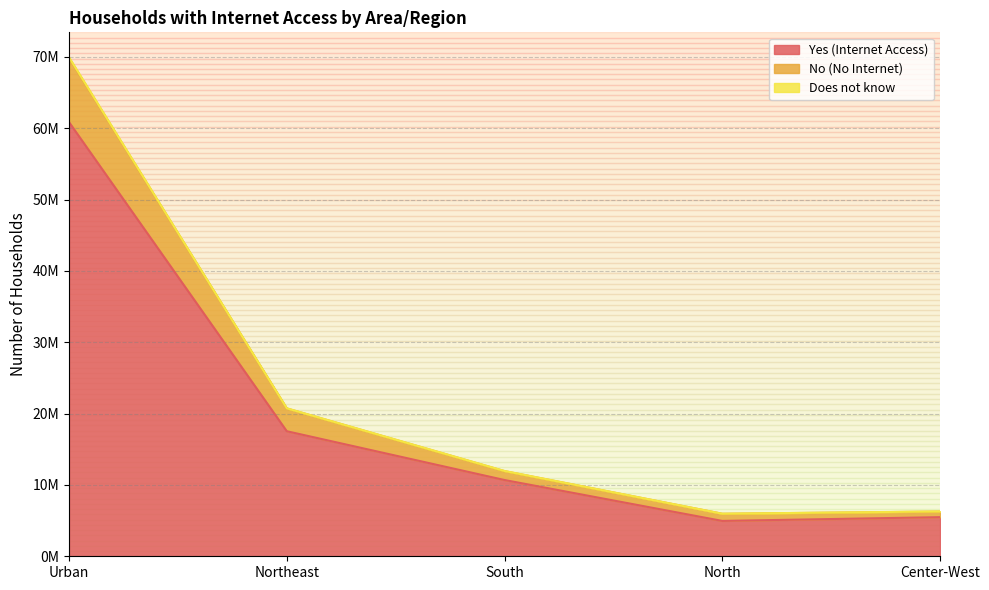

True or false: No (No Internet) has more than 0 points higher than both neighbors.

False